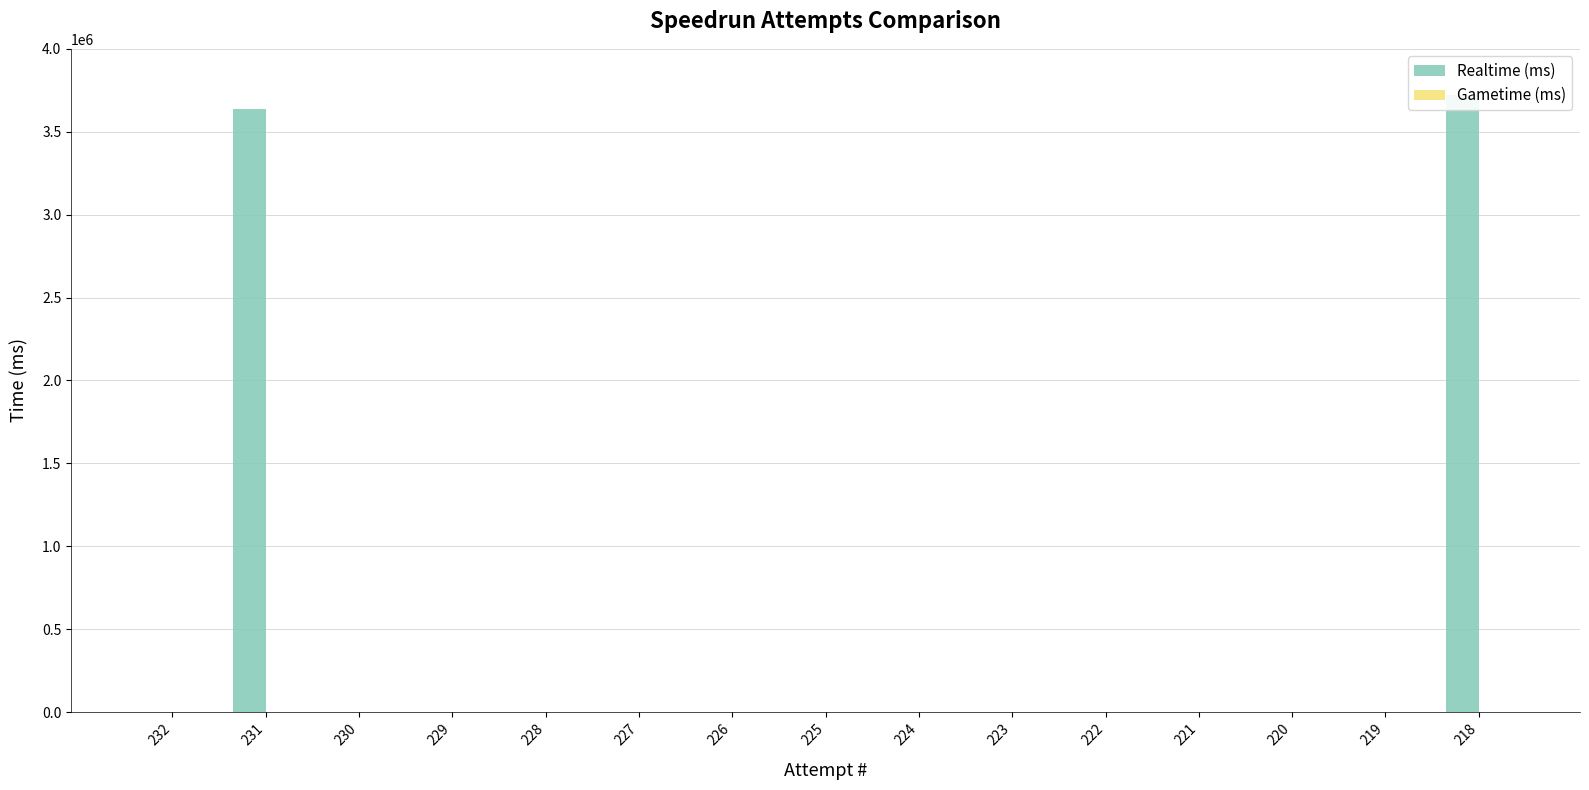

At 219, list the series in order from largest to smallest.

Realtime (ms), Gametime (ms)